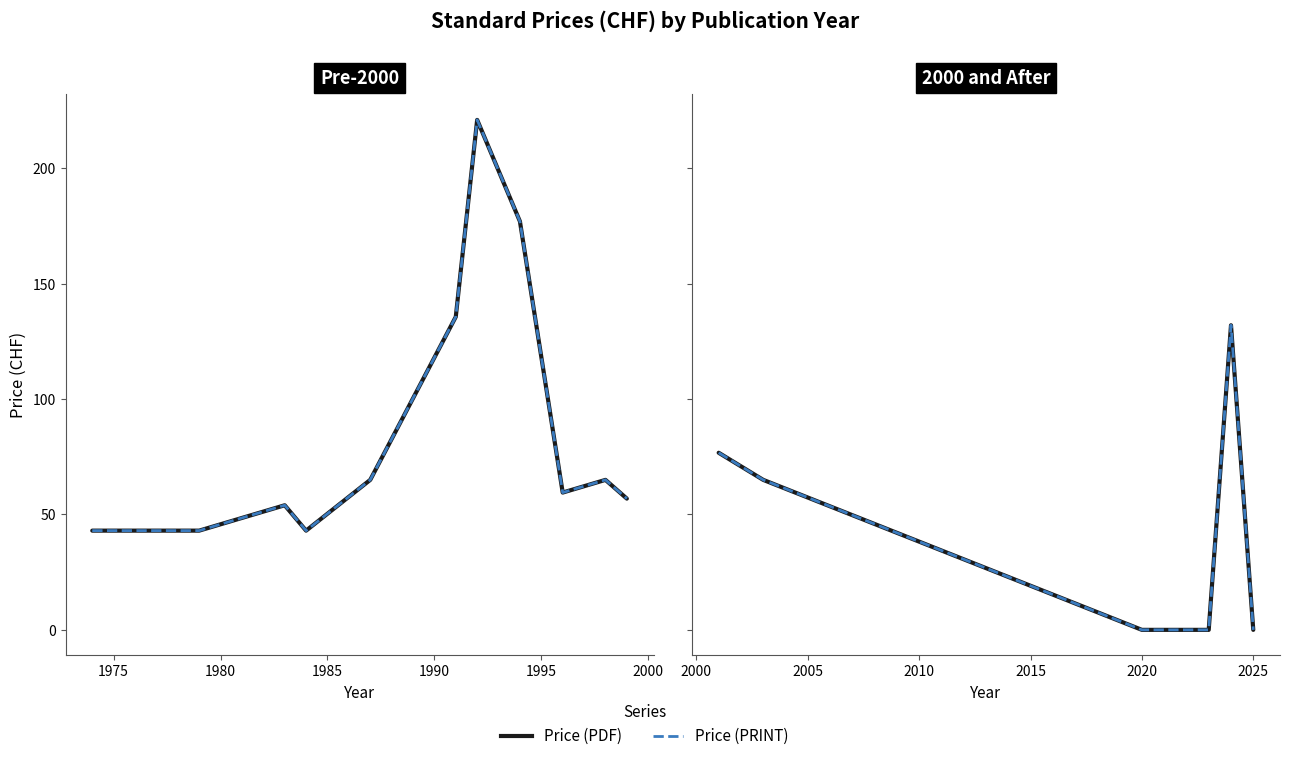

How many lines are shown in the chart?

2